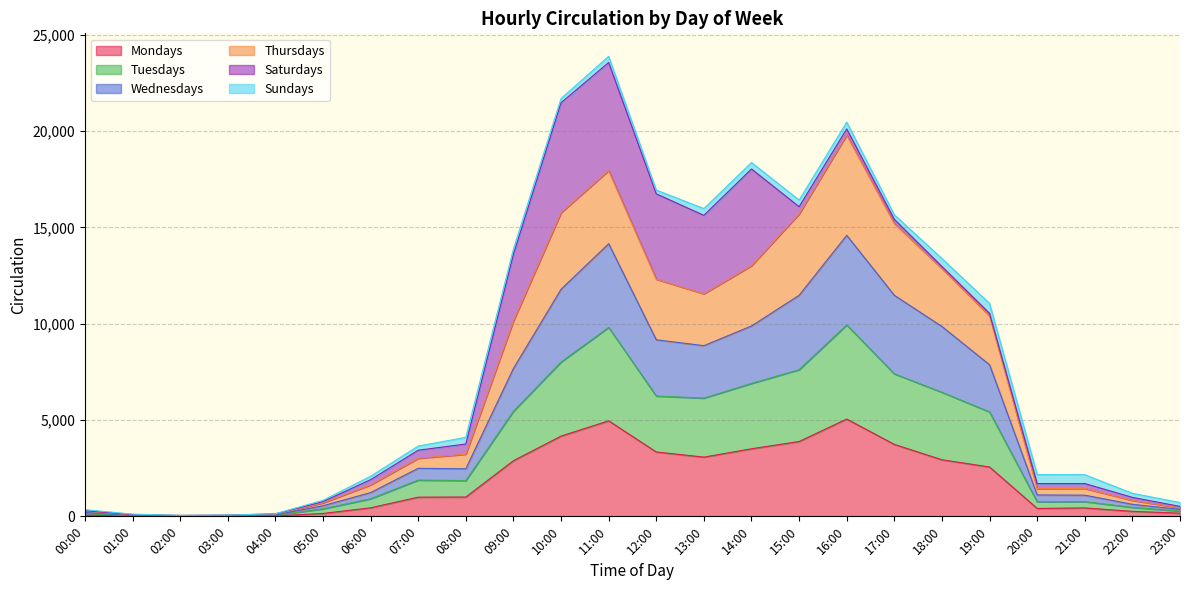

The Mondays series shows 437 at 21:00. True or false?

True